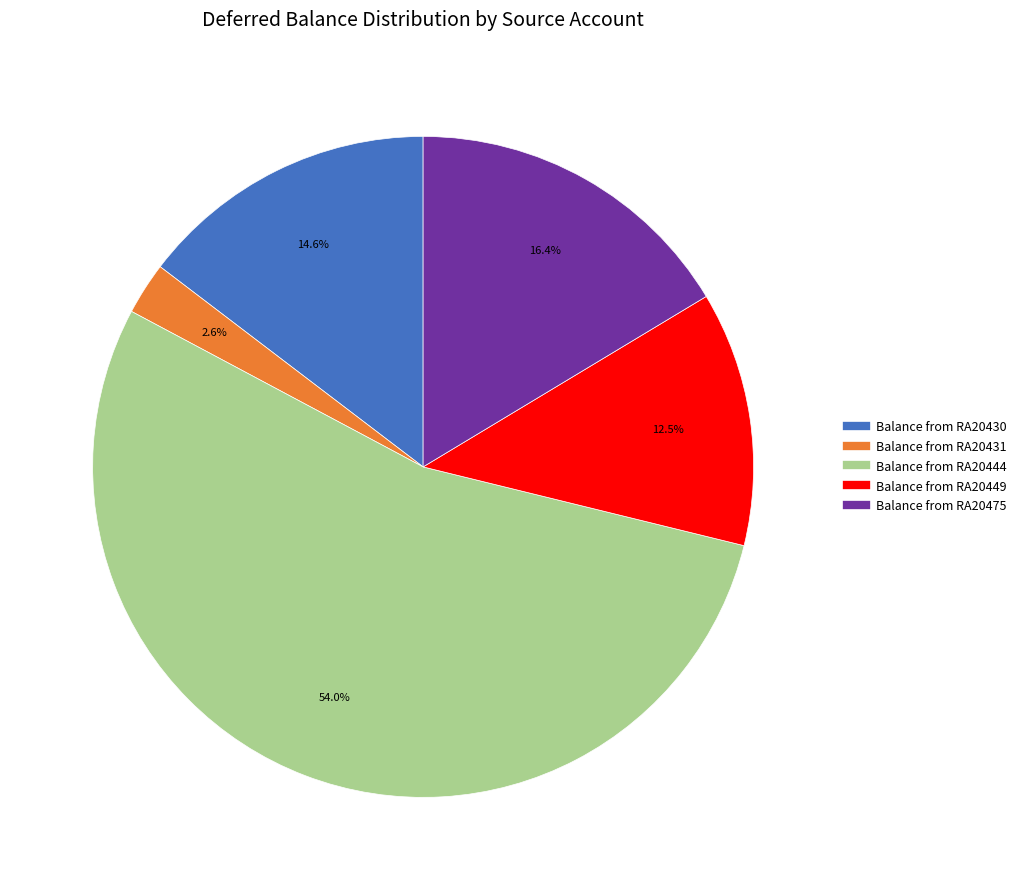

To the nearest percent, what is the average slice percentage?

20%